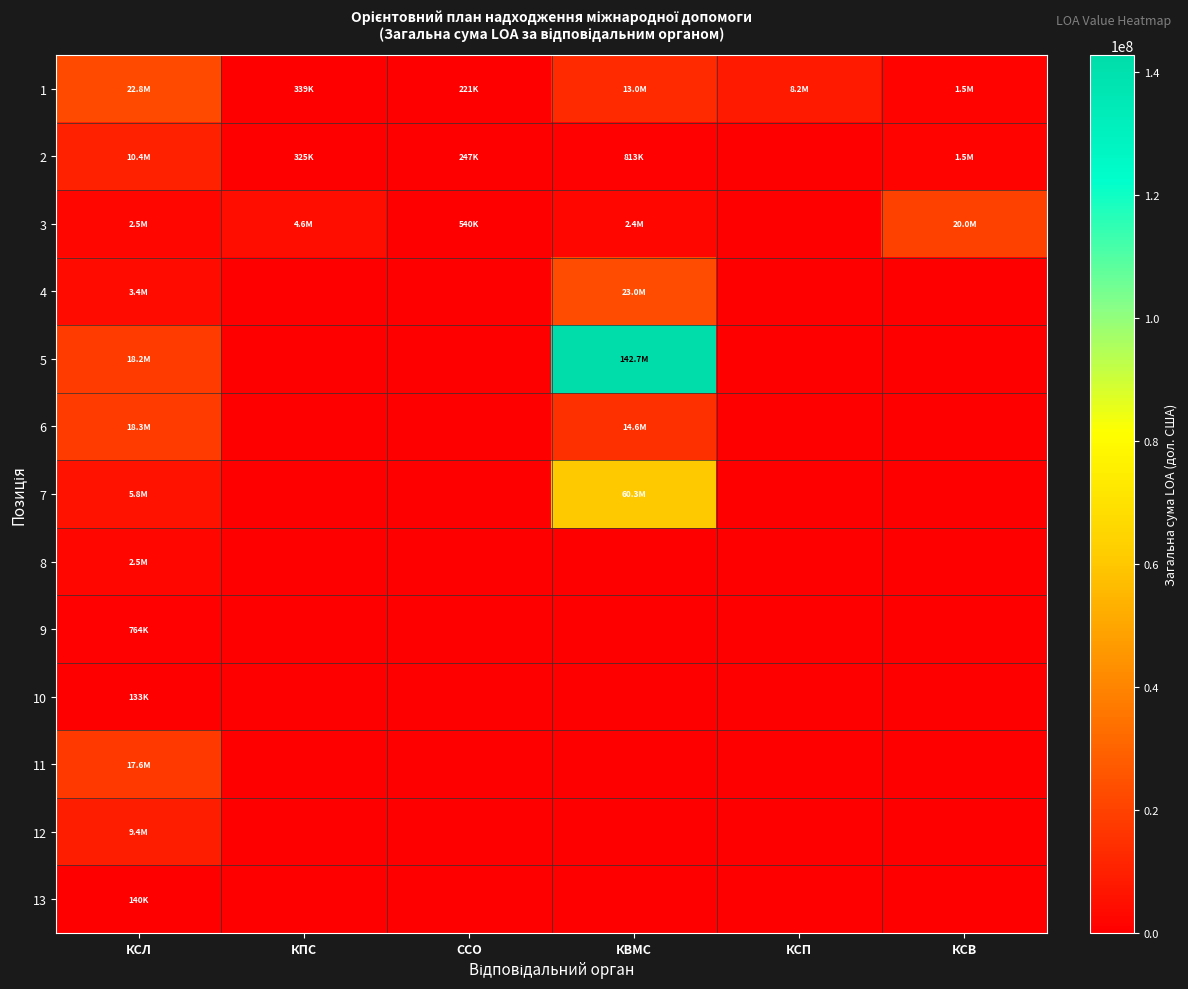

Which has a higher value, КСП or КПС?

КСП